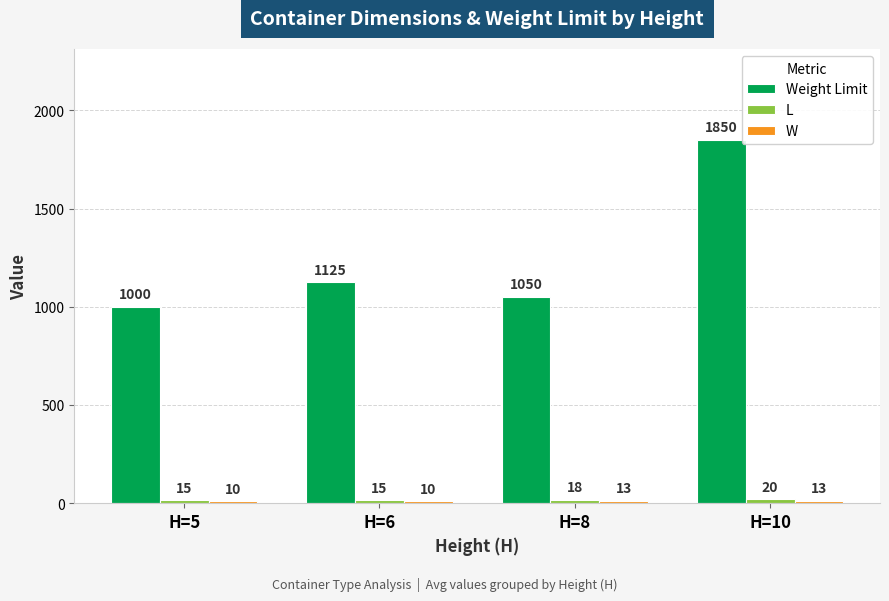

At which category does the chart reach its peak across all series?

H=10